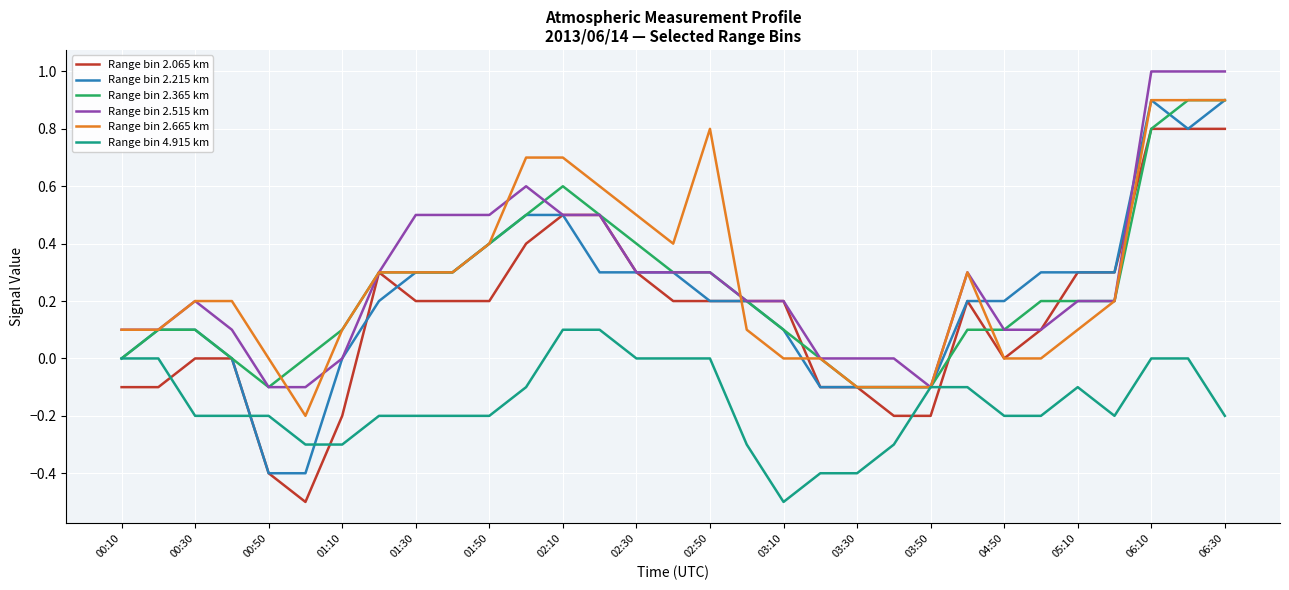

What is the minimum value for Range bin 4.915 km?

-0.5